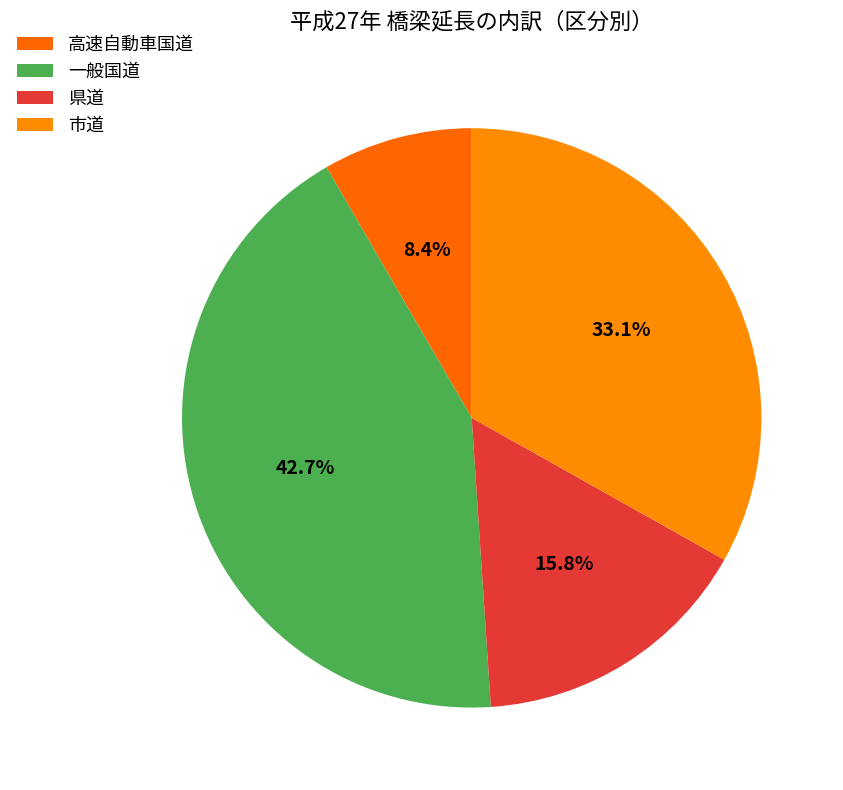

To the nearest percent, what percentage of the pie is 市道?

33%